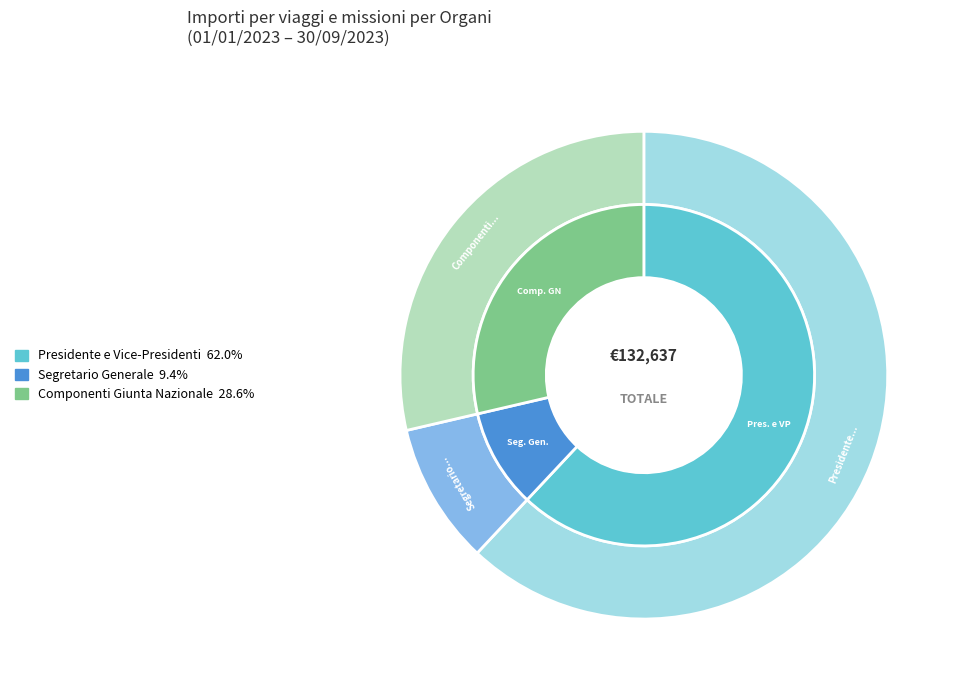

To the nearest percent, what percentage of the pie is Segretario Generale?

9%